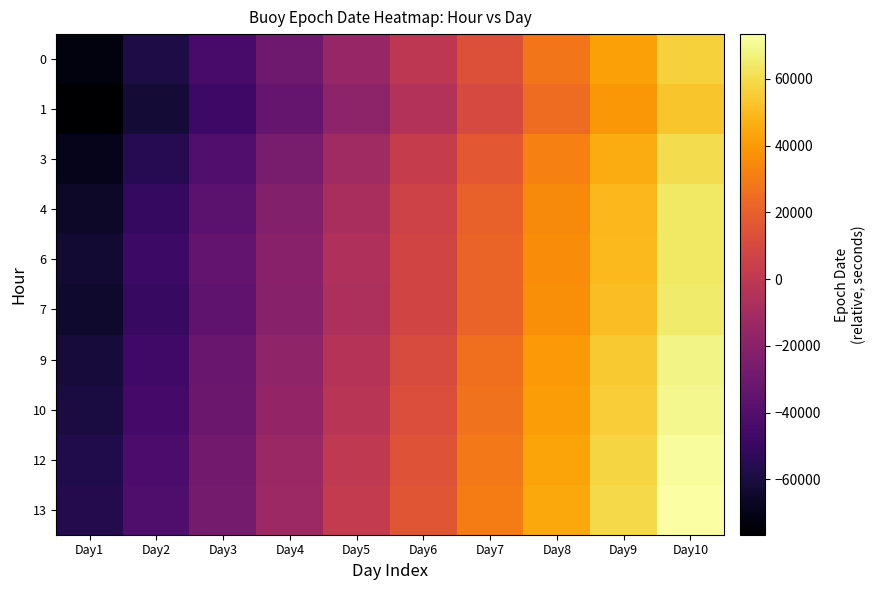

Reading left to right, transcribe all the data shown in this chart.

0: Day1=-72967.0	Day2=-58625.0	Day3=-44196.0	Day4=-29767.0	Day5=-15425.0	Day6=-996.0	Day7=13433.0	Day8=27775.0	Day9=42204.0	Day10=56633.0
1: Day1=-76596.0	Day2=-62167.0	Day3=-47825.0	Day4=-33396.0	Day5=-18967.0	Day6=-4625.0	Day7=9804.0	Day8=24204.0	Day9=38921.0	Day10=53004.0
3: Day1=-69396.0	Day2=-54996.0	Day3=-40567.0	Day4=-26225.0	Day5=-11796.0	Day6=2633.0	Day7=16975.0	Day8=31404.0	Day9=45833.0	Day10=60434.0
4: Day1=-65796.0	Day2=-51367.0	Day3=-37025.0	Day4=-22596.0	Day5=-8167.0	Day6=6175.0	Day7=20604.0	Day8=35033.0	Day9=49375.0	Day10=63804.0
6: Day1=-63396.0	Day2=-48396.0	Day3=-34396.0	Day4=-20396.0	Day5=-6396.0	Day6=7604.0	Day7=21604.0	Day8=35604.0	Day9=49604.0	Day10=63604.0
7: Day1=-64596.0	Day2=-50196.0	Day3=-35796.0	Day4=-21396.0	Day5=-6996.0	Day6=7404.0	Day7=21804.0	Day8=36204.0	Day9=50604.0	Day10=65004.0
9: Day1=-60996.0	Day2=-46596.0	Day3=-32196.0	Day4=-17796.0	Day5=-3396.0	Day6=11004.0	Day7=25404.0	Day8=39804.0	Day9=54204.0	Day10=68604.0
10: Day1=-59796.0	Day2=-45396.0	Day3=-30996.0	Day4=-16596.0	Day5=-2196.0	Day6=12204.0	Day7=26604.0	Day8=41004.0	Day9=55404.0	Day10=69804.0
12: Day1=-57396.0	Day2=-42996.0	Day3=-28596.0	Day4=-14196.0	Day5=204.0	Day6=14604.0	Day7=29004.0	Day8=43404.0	Day9=57804.0	Day10=72204.0
13: Day1=-56196.0	Day2=-41796.0	Day3=-27396.0	Day4=-12996.0	Day5=1404.0	Day6=15804.0	Day7=30204.0	Day8=44604.0	Day9=59004.0	Day10=73404.0